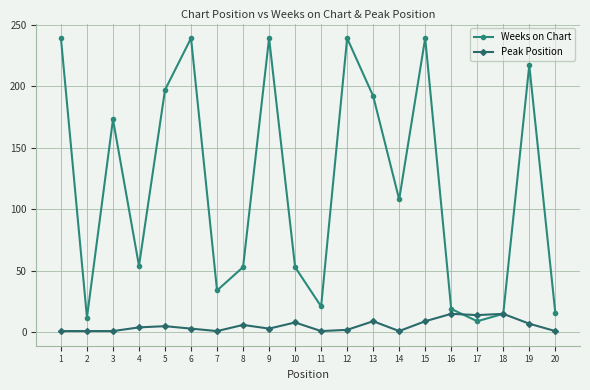

At which category is the sum across all series the highest?

15